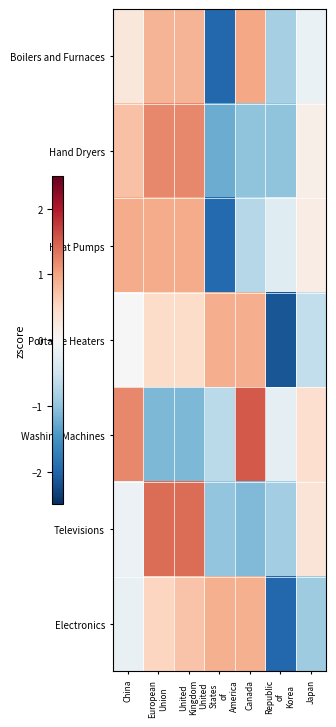

Reading left to right, transcribe all the data shown in this chart.

Boilers and Furnaces: China=0.3	European
Union=0.8	United
Kingdom=0.8	United
States
of
America=-2.0	Canada=1.0	Republic
of
Korea=-0.8	Japan=-0.2
Hand Dryers: China=0.7	European
Union=1.2	United
Kingdom=1.2	United
States
of
America=-1.2	Canada=-1.0	Republic
of
Korea=-1.0	Japan=0.1
Heat Pumps: China=0.9	European
Union=0.9	United
Kingdom=0.9	United
States
of
America=-1.9	Canada=-0.7	Republic
of
Korea=-0.3	Japan=0.2
Portable Heaters: China=0.0	European
Union=0.5	United
Kingdom=0.5	United
States
of
America=0.9	Canada=0.9	Republic
of
Korea=-2.1	Japan=-0.6
Washing Machines: China=1.2	European
Union=-1.1	United
Kingdom=-1.1	United
States
of
America=-0.7	Canada=1.5	Republic
of
Korea=-0.2	Japan=0.4
Televisions: China=-0.2	European
Union=1.4	United
Kingdom=1.4	United
States
of
America=-1.0	Canada=-1.1	Republic
of
Korea=-0.9	Japan=0.3
Electronics: China=-0.2	European
Union=0.5	United
Kingdom=0.7	United
States
of
America=0.9	Canada=0.9	Republic
of
Korea=-2.0	Japan=-0.9